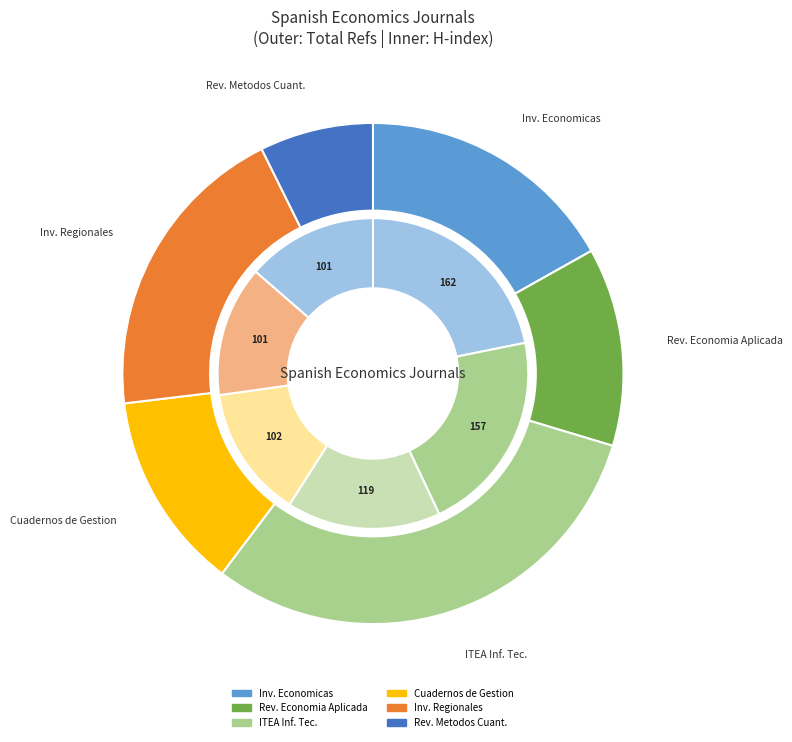

How many segments does this pie chart have?

6